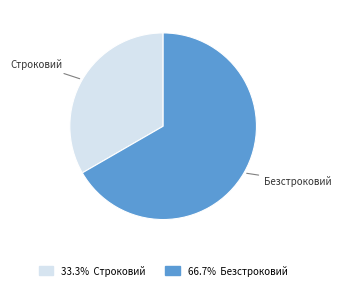

How many slices are in this pie chart?

2